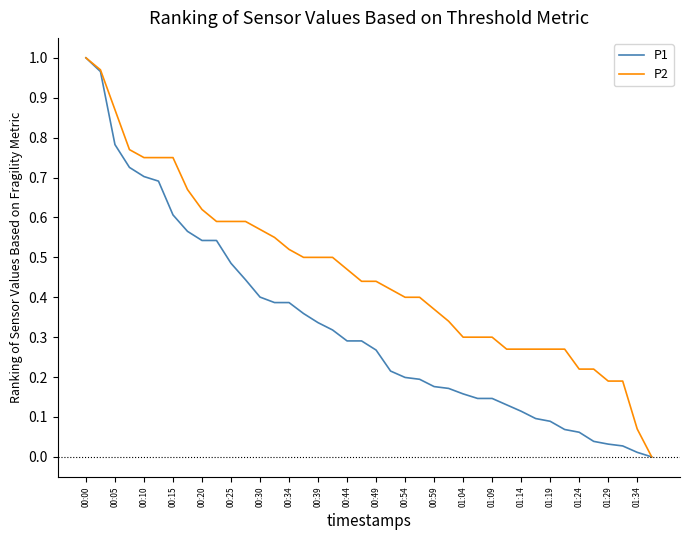

How many positive values does the P1 series have?

39